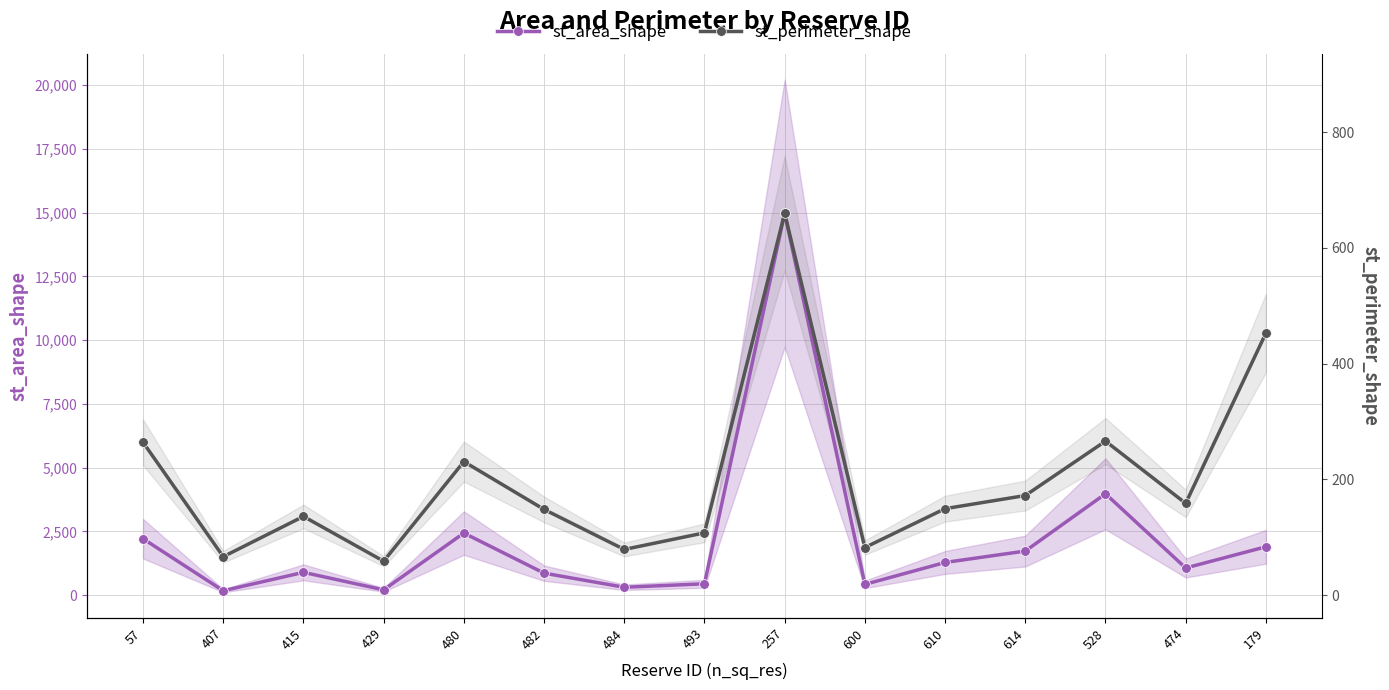

Which has a higher value, 57 or 480?

480